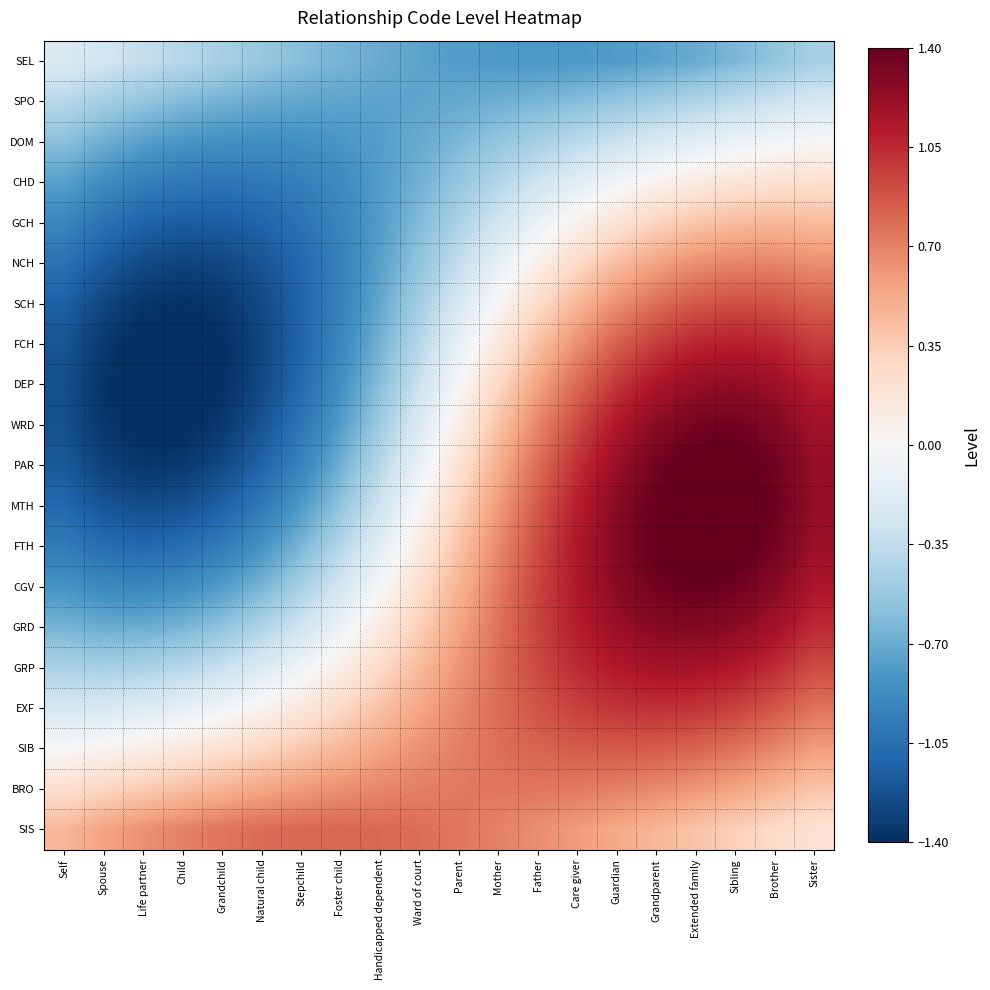

Reading left to right, extract all data points from this chart.

SEL: Self=-0.2	Spouse=-0.3	Life partner=-0.3	Child=-0.4	Grandchild=-0.5	Natural child=-0.5	Stepchild=-0.6	Foster child=-0.6	Handicapped dependent=-0.7	Ward of court=-0.7	Parent=-0.8	Mother=-0.8	Father=-0.8	Care giver=-0.8	Guardian=-0.8	Grandparent=-0.8	Extended family=-0.7	Sibling=-0.6	Brother=-0.6	Sister=-0.5
SPO: Self=-0.4	Spouse=-0.5	Life partner=-0.6	Child=-0.6	Grandchild=-0.7	Natural child=-0.7	Stepchild=-0.7	Foster child=-0.7	Handicapped dependent=-0.7	Ward of court=-0.7	Parent=-0.7	Mother=-0.7	Father=-0.6	Care giver=-0.6	Guardian=-0.5	Grandparent=-0.5	Extended family=-0.4	Sibling=-0.4	Brother=-0.3	Sister=-0.2
DOM: Self=-0.6	Spouse=-0.7	Life partner=-0.8	Child=-0.8	Grandchild=-0.9	Natural child=-0.9	Stepchild=-0.9	Foster child=-0.8	Handicapped dependent=-0.8	Ward of court=-0.7	Parent=-0.6	Mother=-0.6	Father=-0.5	Care giver=-0.4	Guardian=-0.3	Grandparent=-0.2	Extended family=-0.1	Sibling=-0.1	Brother=-0.0	Sister=0.0
CHD: Self=-0.8	Spouse=-0.9	Life partner=-1.0	Child=-1.0	Grandchild=-1.0	Natural child=-1.0	Stepchild=-1.0	Foster child=-0.9	Handicapped dependent=-0.8	Ward of court=-0.7	Parent=-0.5	Mother=-0.4	Father=-0.3	Care giver=-0.2	Guardian=-0.0	Grandparent=0.1	Extended family=0.1	Sibling=0.2	Brother=0.2	Sister=0.2
GCH: Self=-0.9	Spouse=-1.0	Life partner=-1.1	Child=-1.2	Grandchild=-1.2	Natural child=-1.1	Stepchild=-1.0	Foster child=-0.9	Handicapped dependent=-0.8	Ward of court=-0.6	Parent=-0.4	Mother=-0.3	Father=-0.1	Care giver=0.1	Guardian=0.2	Grandparent=0.3	Extended family=0.4	Sibling=0.4	Brother=0.5	Sister=0.4
NCH: Self=-1.0	Spouse=-1.2	Life partner=-1.3	Child=-1.3	Grandchild=-1.3	Natural child=-1.2	Stepchild=-1.1	Foster child=-0.9	Handicapped dependent=-0.8	Ward of court=-0.6	Parent=-0.3	Mother=-0.1	Father=0.1	Care giver=0.3	Guardian=0.4	Grandparent=0.6	Extended family=0.6	Sibling=0.7	Brother=0.7	Sister=0.6
SCH: Self=-1.1	Spouse=-1.3	Life partner=-1.4	Child=-1.4	Grandchild=-1.4	Natural child=-1.3	Stepchild=-1.1	Foster child=-0.9	Handicapped dependent=-0.7	Ward of court=-0.5	Parent=-0.2	Mother=0.0	Father=0.3	Care giver=0.5	Guardian=0.6	Grandparent=0.8	Extended family=0.9	Sibling=0.9	Brother=0.9	Sister=0.8
FCH: Self=-1.2	Spouse=-1.3	Life partner=-1.4	Child=-1.4	Grandchild=-1.4	Natural child=-1.3	Stepchild=-1.1	Foster child=-0.9	Handicapped dependent=-0.7	Ward of court=-0.4	Parent=-0.1	Mother=0.2	Father=0.4	Care giver=0.6	Guardian=0.8	Grandparent=1.0	Extended family=1.1	Sibling=1.1	Brother=1.1	Sister=1.0
DEP: Self=-1.2	Spouse=-1.4	Life partner=-1.4	Child=-1.5	Grandchild=-1.4	Natural child=-1.3	Stepchild=-1.1	Foster child=-0.9	Handicapped dependent=-0.6	Ward of court=-0.3	Parent=-0.0	Mother=0.3	Father=0.6	Care giver=0.8	Guardian=1.0	Grandparent=1.1	Extended family=1.2	Sibling=1.2	Brother=1.2	Sister=1.1
WRD: Self=-1.2	Spouse=-1.4	Life partner=-1.4	Child=-1.4	Grandchild=-1.3	Natural child=-1.2	Stepchild=-1.0	Foster child=-0.8	Handicapped dependent=-0.5	Ward of court=-0.2	Parent=0.1	Mother=0.4	Father=0.7	Care giver=0.9	Guardian=1.1	Grandparent=1.3	Extended family=1.3	Sibling=1.4	Brother=1.3	Sister=1.2
PAR: Self=-1.2	Spouse=-1.3	Life partner=-1.4	Child=-1.3	Grandchild=-1.3	Natural child=-1.1	Stepchild=-0.9	Foster child=-0.7	Handicapped dependent=-0.4	Ward of court=-0.1	Parent=0.2	Mother=0.5	Father=0.8	Care giver=1.0	Guardian=1.2	Grandparent=1.3	Extended family=1.4	Sibling=1.4	Brother=1.4	Sister=1.2
MTH: Self=-1.1	Spouse=-1.2	Life partner=-1.2	Child=-1.2	Grandchild=-1.1	Natural child=-1.0	Stepchild=-0.8	Foster child=-0.6	Handicapped dependent=-0.3	Ward of court=0.0	Parent=0.3	Mother=0.6	Father=0.9	Care giver=1.1	Guardian=1.3	Grandparent=1.4	Extended family=1.5	Sibling=1.4	Brother=1.4	Sister=1.2
FTH: Self=-1.0	Spouse=-1.1	Life partner=-1.1	Child=-1.1	Grandchild=-1.0	Natural child=-0.8	Stepchild=-0.6	Foster child=-0.4	Handicapped dependent=-0.2	Ward of court=0.1	Parent=0.4	Mother=0.7	Father=0.9	Care giver=1.1	Guardian=1.3	Grandparent=1.4	Extended family=1.4	Sibling=1.4	Brother=1.3	Sister=1.2
CGV: Self=-0.8	Spouse=-0.9	Life partner=-0.9	Child=-0.9	Grandchild=-0.8	Natural child=-0.6	Stepchild=-0.5	Foster child=-0.3	Handicapped dependent=-0.0	Ward of court=0.2	Parent=0.5	Mother=0.7	Father=0.9	Care giver=1.1	Guardian=1.3	Grandparent=1.4	Extended family=1.4	Sibling=1.4	Brother=1.3	Sister=1.1
GRD: Self=-0.6	Spouse=-0.7	Life partner=-0.7	Child=-0.6	Grandchild=-0.6	Natural child=-0.4	Stepchild=-0.3	Foster child=-0.1	Handicapped dependent=0.1	Ward of court=0.3	Parent=0.6	Mother=0.8	Father=0.9	Care giver=1.1	Guardian=1.2	Grandparent=1.3	Extended family=1.3	Sibling=1.3	Brother=1.2	Sister=1.0
GRP: Self=-0.4	Spouse=-0.5	Life partner=-0.4	Child=-0.4	Grandchild=-0.3	Natural child=-0.2	Stepchild=-0.1	Foster child=0.1	Handicapped dependent=0.3	Ward of court=0.4	Parent=0.6	Mother=0.8	Father=0.9	Care giver=1.0	Guardian=1.1	Grandparent=1.2	Extended family=1.2	Sibling=1.1	Brother=1.0	Sister=0.9
EXF: Self=-0.2	Spouse=-0.2	Life partner=-0.2	Child=-0.1	Grandchild=-0.1	Natural child=0.0	Stepchild=0.2	Foster child=0.3	Handicapped dependent=0.4	Ward of court=0.5	Parent=0.7	Mother=0.8	Father=0.9	Care giver=1.0	Guardian=1.0	Grandparent=1.0	Extended family=1.0	Sibling=1.0	Brother=0.9	Sister=0.8
SIB: Self=-0.0	Spouse=0.0	Life partner=0.1	Child=0.1	Grandchild=0.2	Natural child=0.3	Stepchild=0.4	Foster child=0.5	Handicapped dependent=0.6	Ward of court=0.6	Parent=0.7	Mother=0.8	Father=0.8	Care giver=0.9	Guardian=0.9	Grandparent=0.9	Extended family=0.8	Sibling=0.8	Brother=0.7	Sister=0.6
BRO: Self=0.2	Spouse=0.3	Life partner=0.4	Child=0.4	Grandchild=0.5	Natural child=0.5	Stepchild=0.6	Foster child=0.6	Handicapped dependent=0.7	Ward of court=0.7	Parent=0.7	Mother=0.7	Father=0.7	Care giver=0.7	Guardian=0.7	Grandparent=0.7	Extended family=0.6	Sibling=0.6	Brother=0.5	Sister=0.4
SIS: Self=0.5	Spouse=0.6	Life partner=0.6	Child=0.7	Grandchild=0.8	Natural child=0.8	Stepchild=0.8	Foster child=0.8	Handicapped dependent=0.8	Ward of court=0.8	Parent=0.7	Mother=0.7	Father=0.6	Care giver=0.6	Guardian=0.5	Grandparent=0.5	Extended family=0.4	Sibling=0.3	Brother=0.3	Sister=0.2